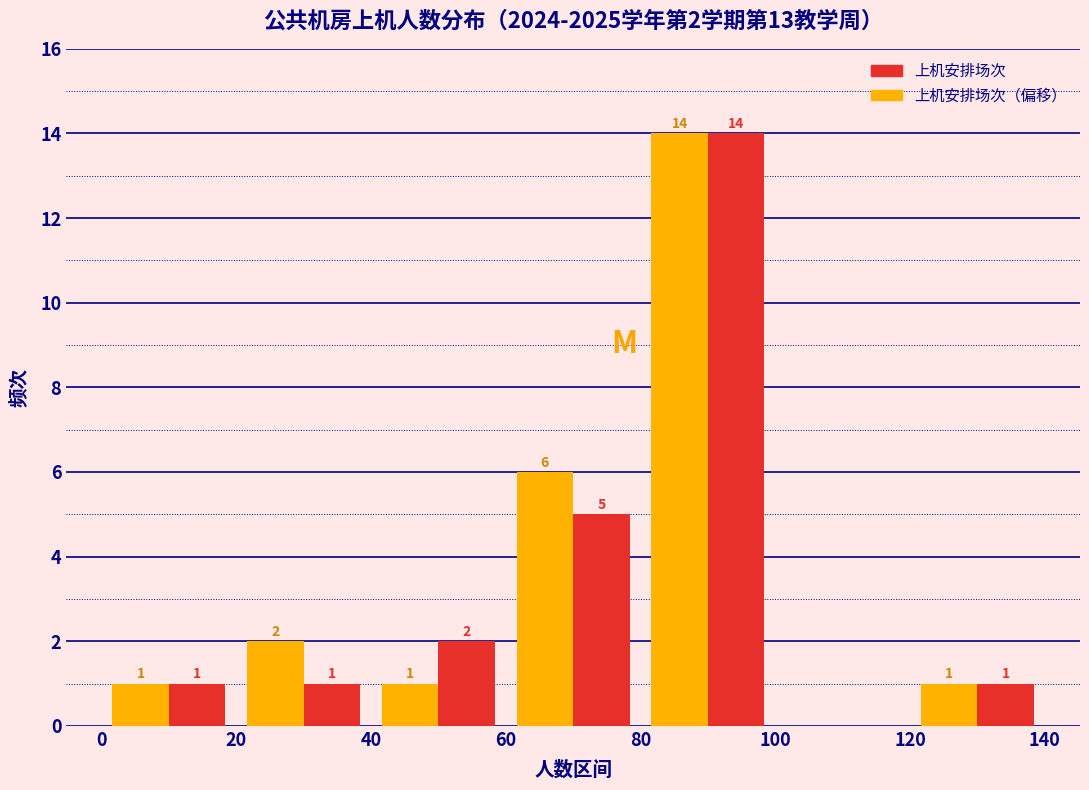

In the 上机安排场次（偏移） series, which range on the x-axis has the tallest bar?

80 to 100